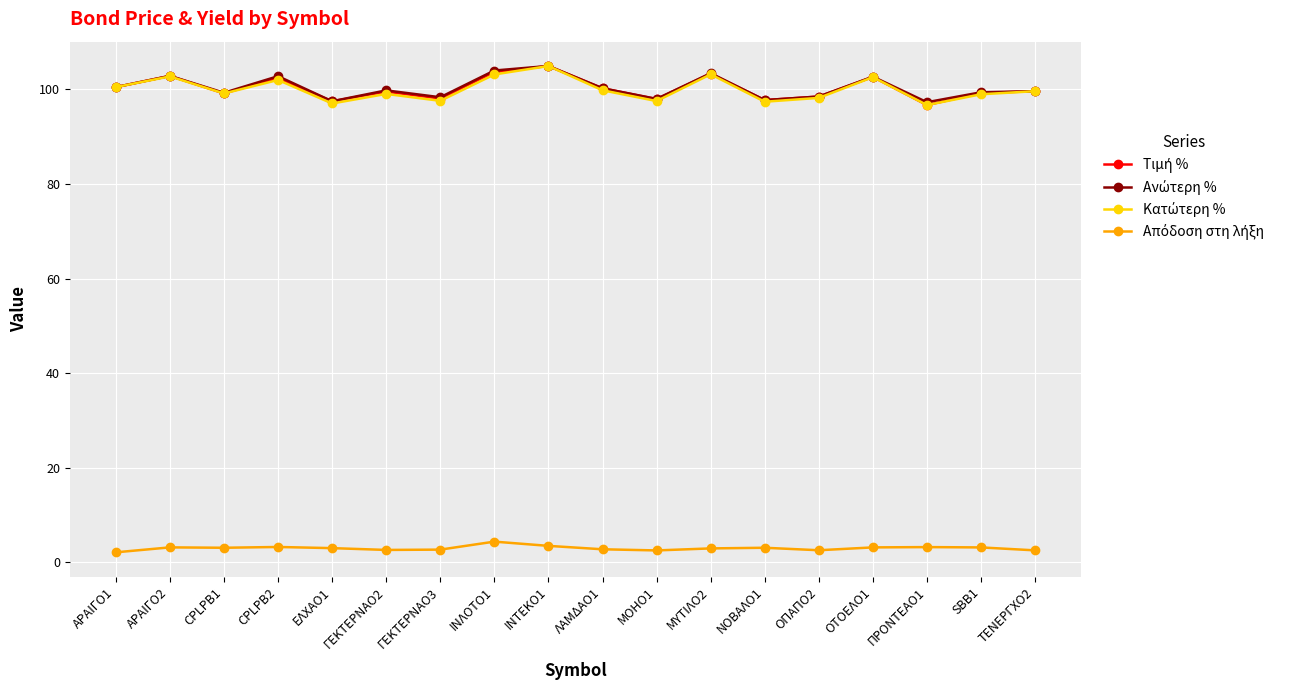

Does the chart have visible grid lines?

Yes